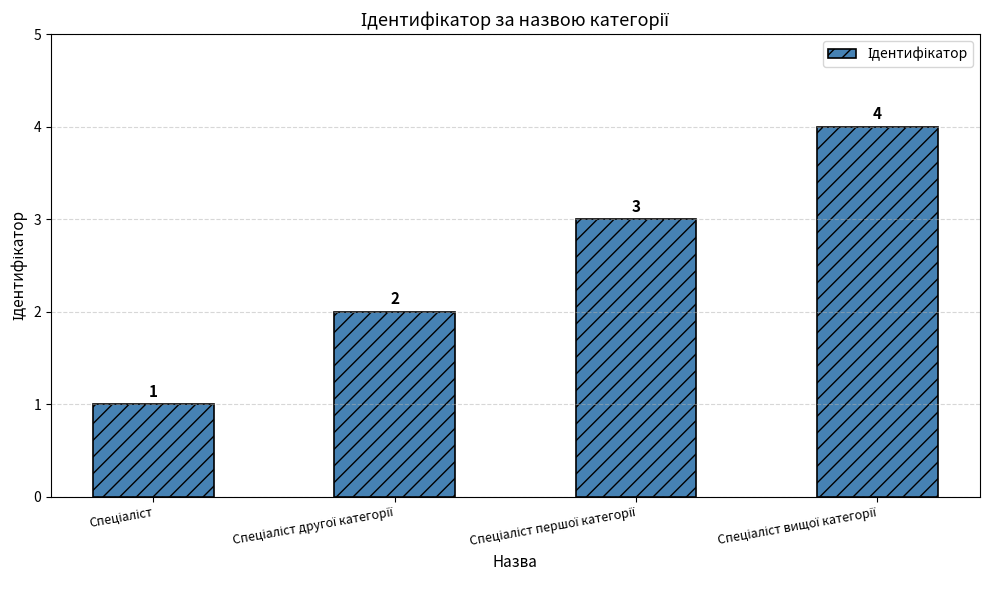

How many values are below 3?

2